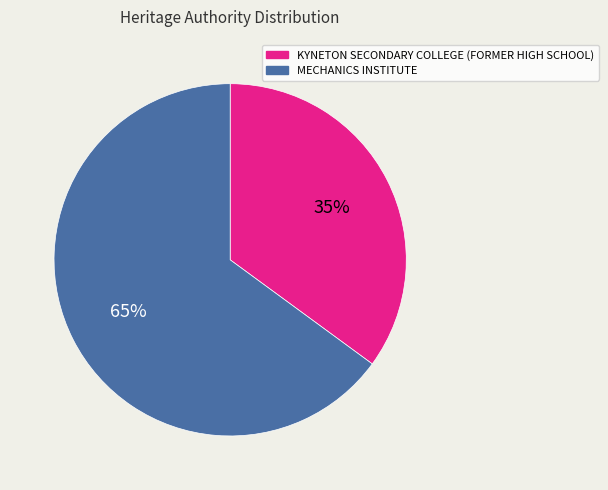

Which slice is the smallest?

KYNETON SECONDARY COLLEGE (FORMER HIGH SCHOOL)